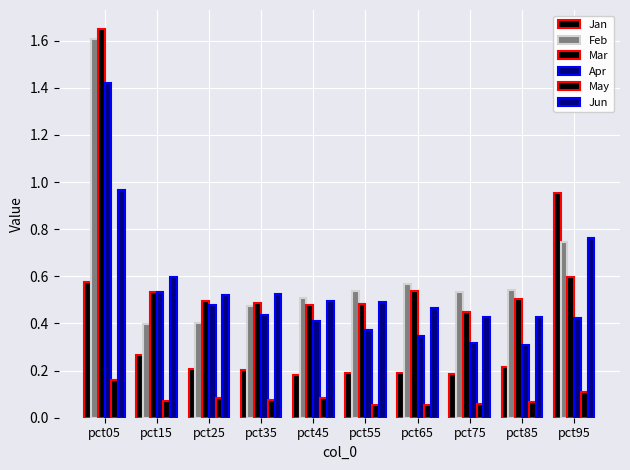

Does the chart contain any negative values?

No